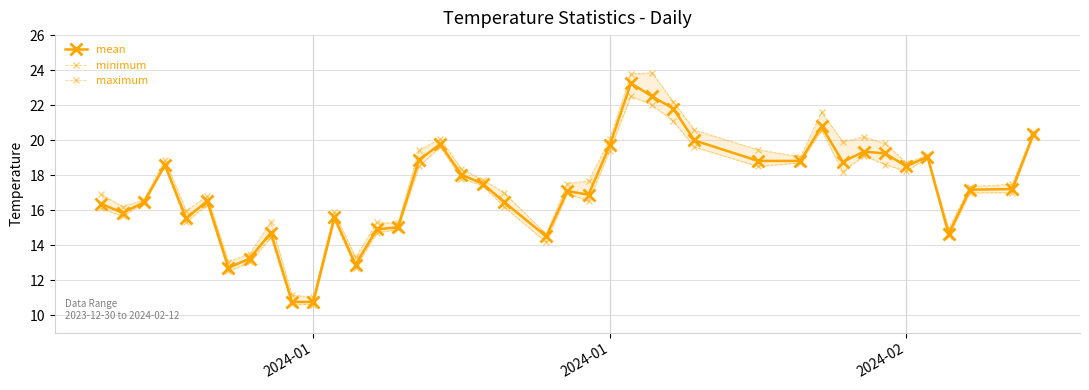

How many distinct data groups are displayed?

3